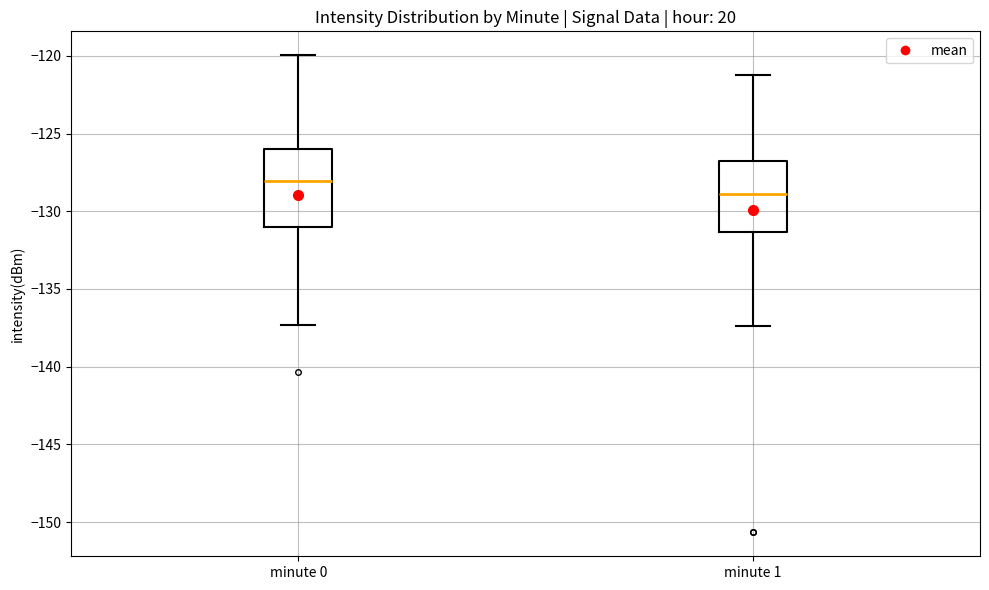

Reading left to right, read every box against the y-axis: the position of its median line, the range the box covers, and the ends of its whiskers. The values are not printed on the chart, so give them approximately, as read against the axis.

minute 0: median -128.0, box -131.0 to -126.0, whiskers -137.5 to -120.0
minute 1: median -129.0, box -131.5 to -127.0, whiskers -137.5 to -121.0